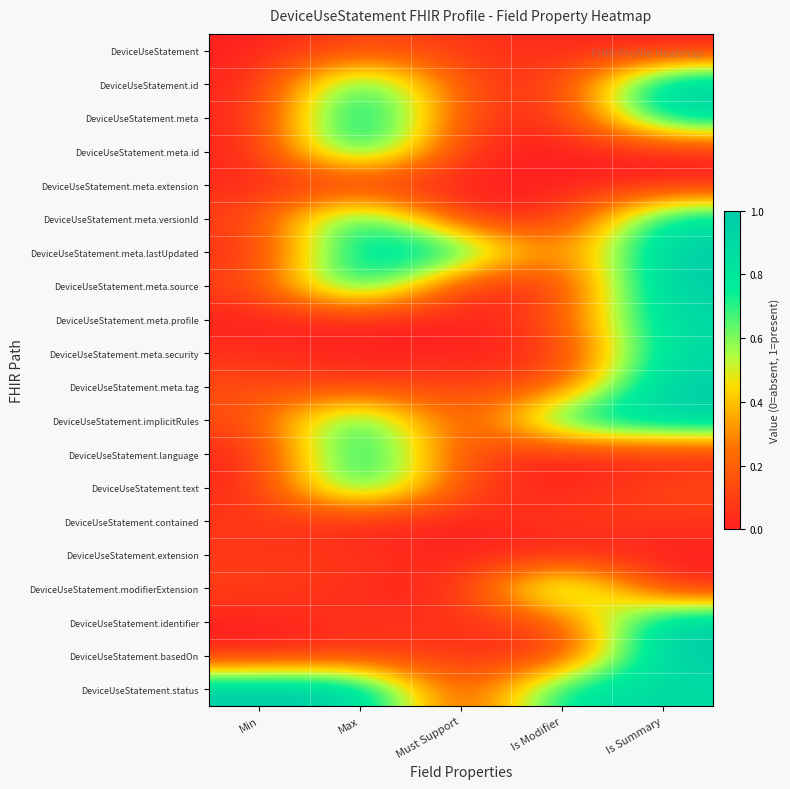

Count the number of data series in this chart.

20